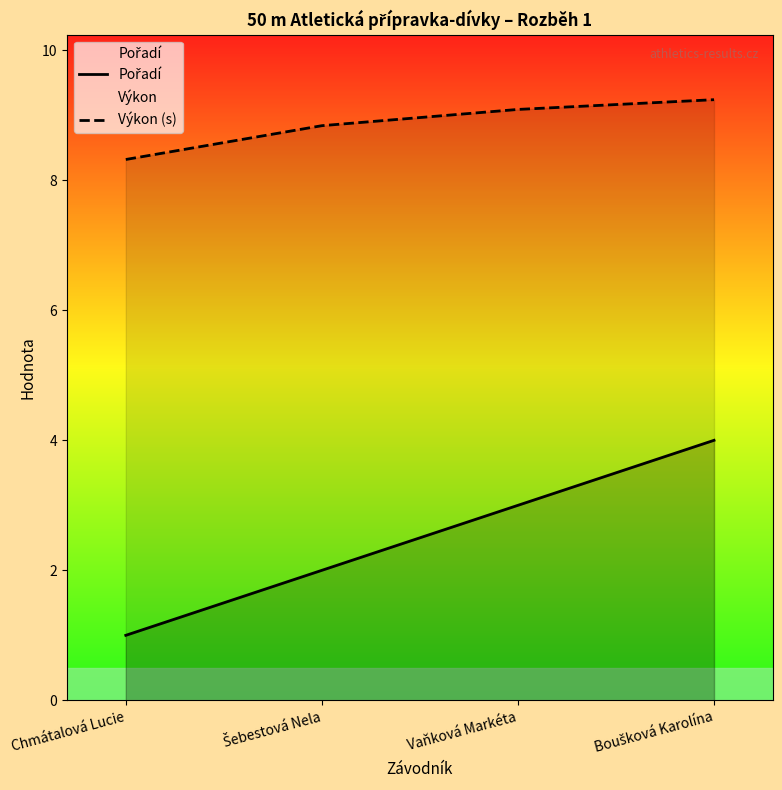

Which series has the widest spread of values?

Pořadí